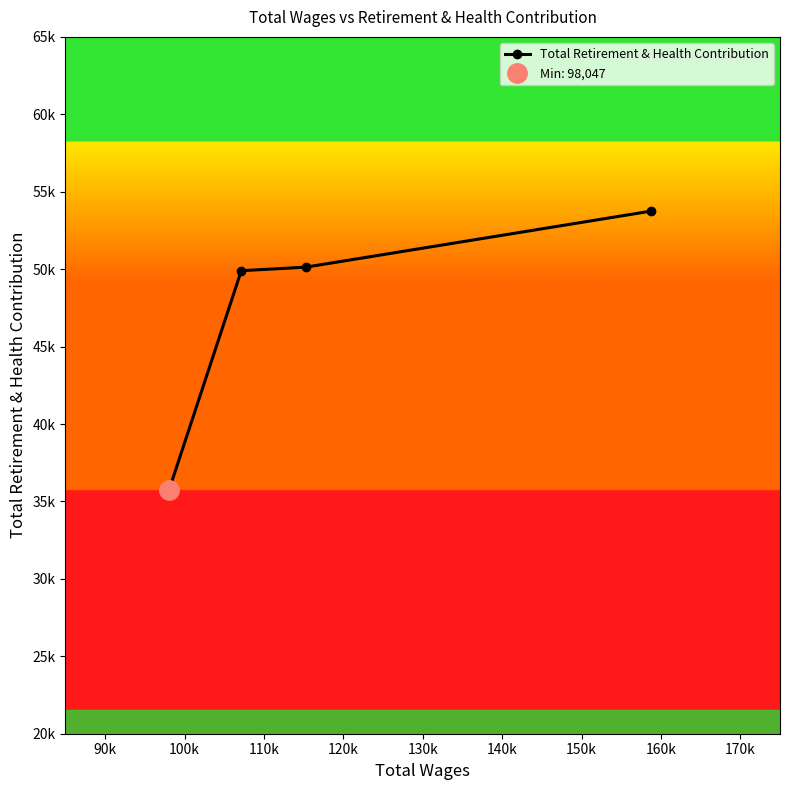

How many values are below 50129?

2